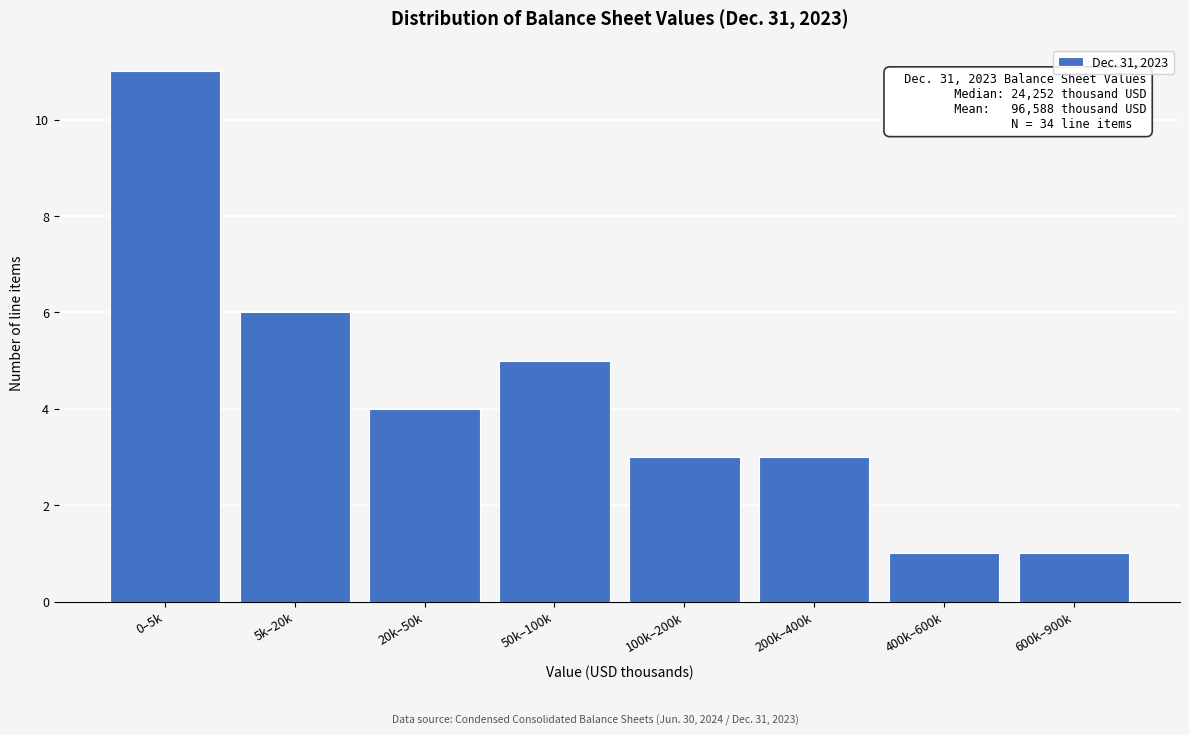

Reading right to left, extract all data points from this chart.

600k–900k=1	400k–600k=1	200k–400k=3	100k–200k=3	50k–100k=5	20k–50k=4	5k–20k=6	0–5k=11